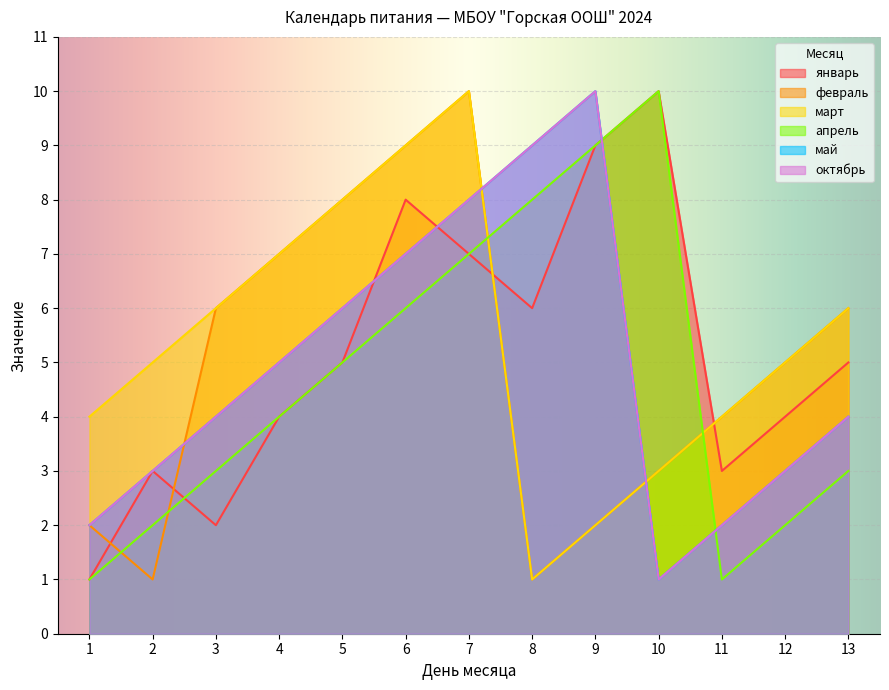

Where do март and октябрь first cross each other?

7 and 8